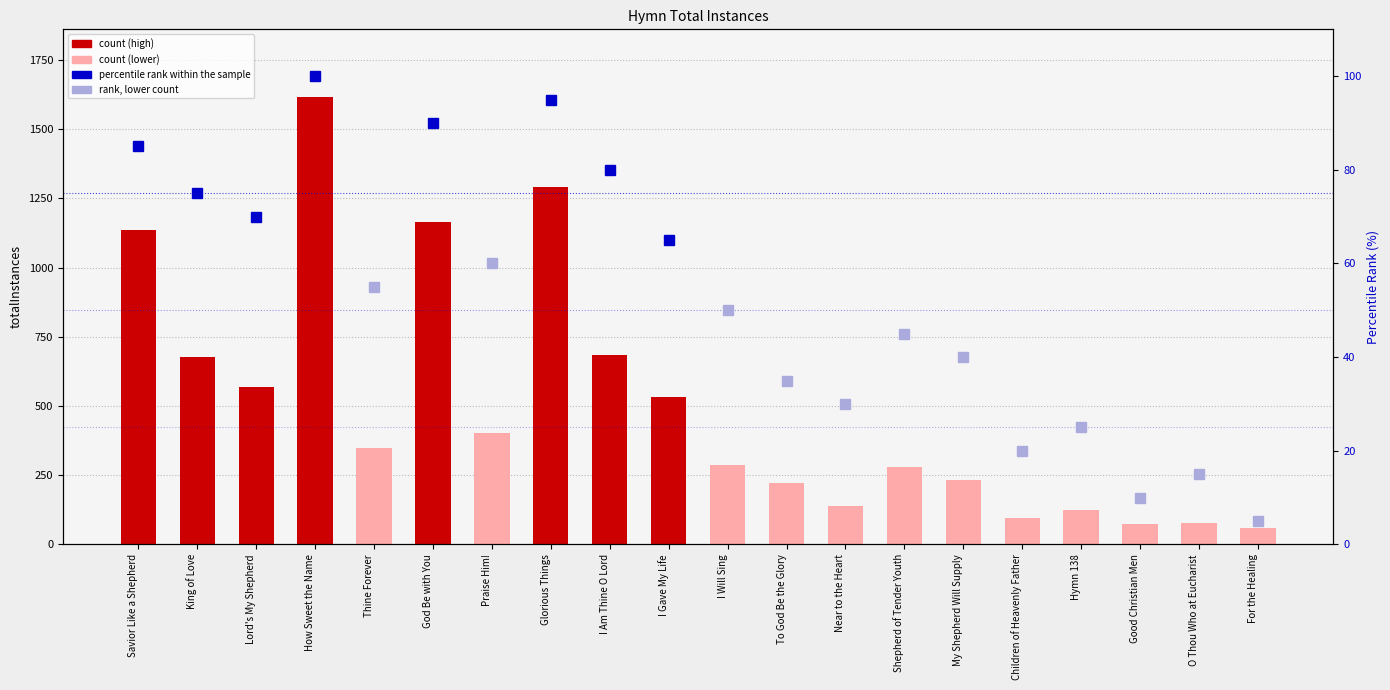

What is the change in value from My Shepherd Will Supply to Children of Heavenly Father?

-137